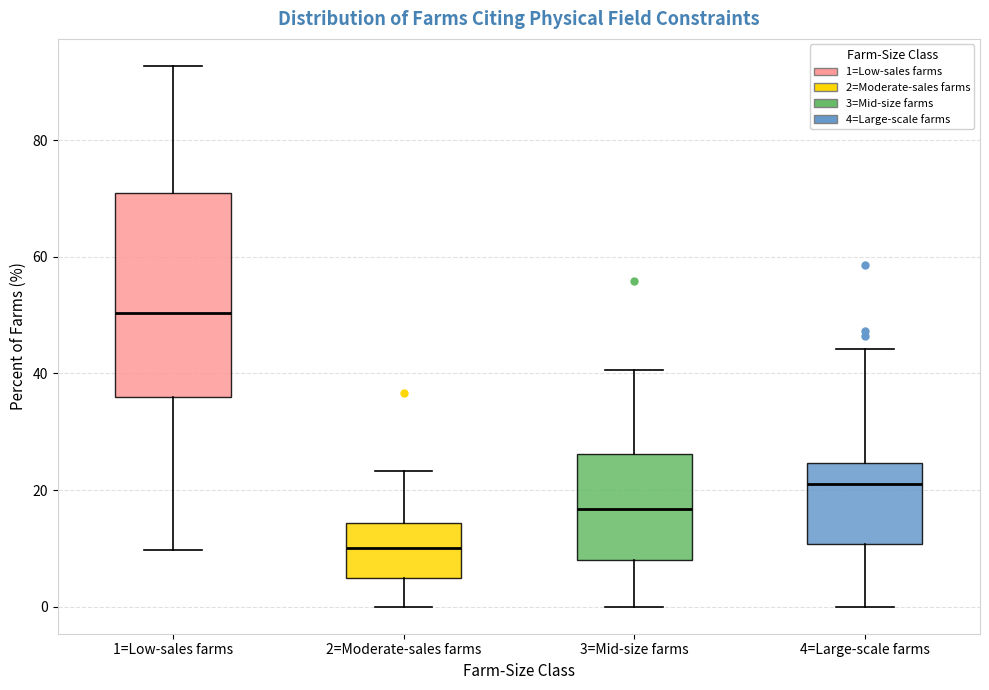

Comparing the boxes themselves (not the whiskers), which one is the tallest?

1=Low-sales farms